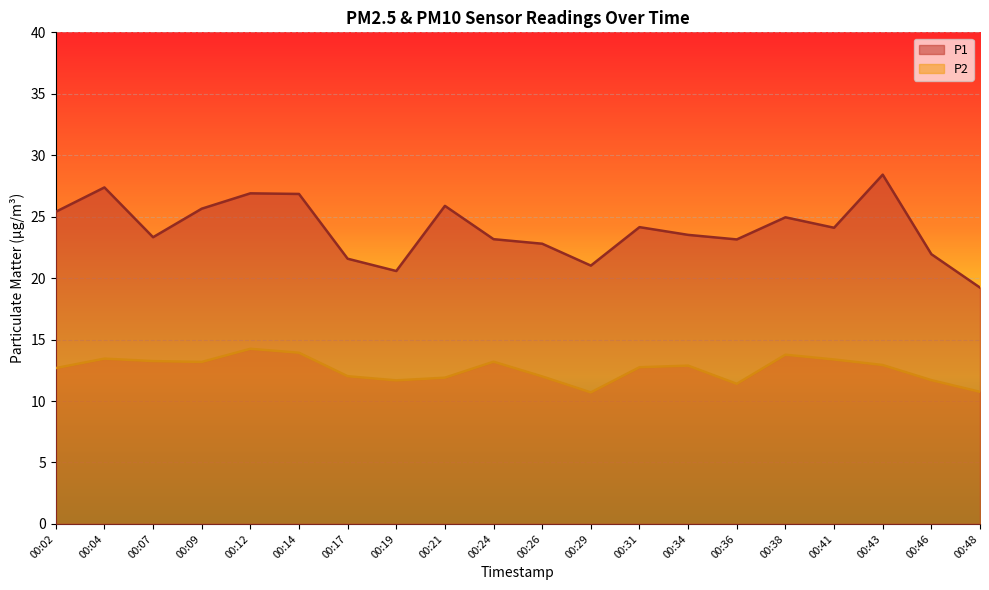

What is the value of the P2 point at the 7th from the left?

12.0